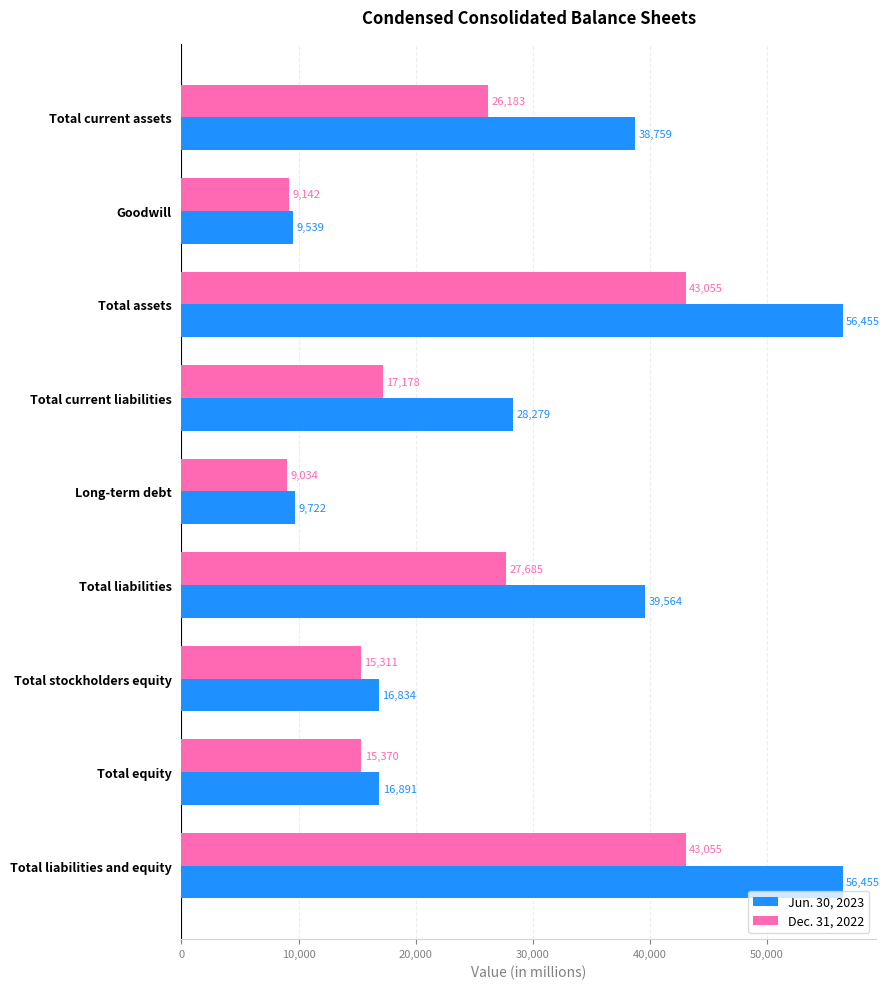

At how many categories does at least one series exceed 27843?

5